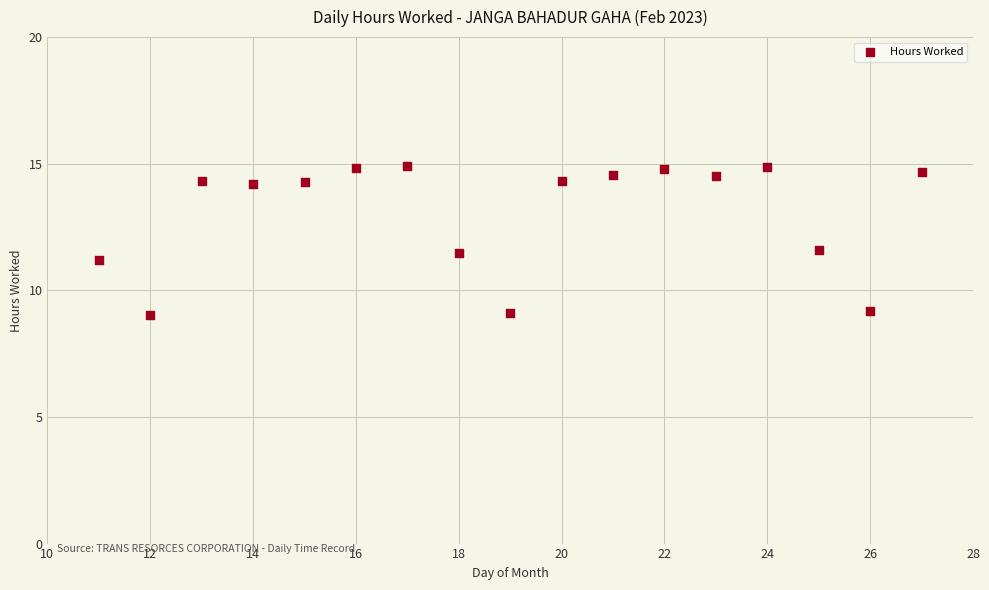

What is the range of Y values (max minus min)?

5.9